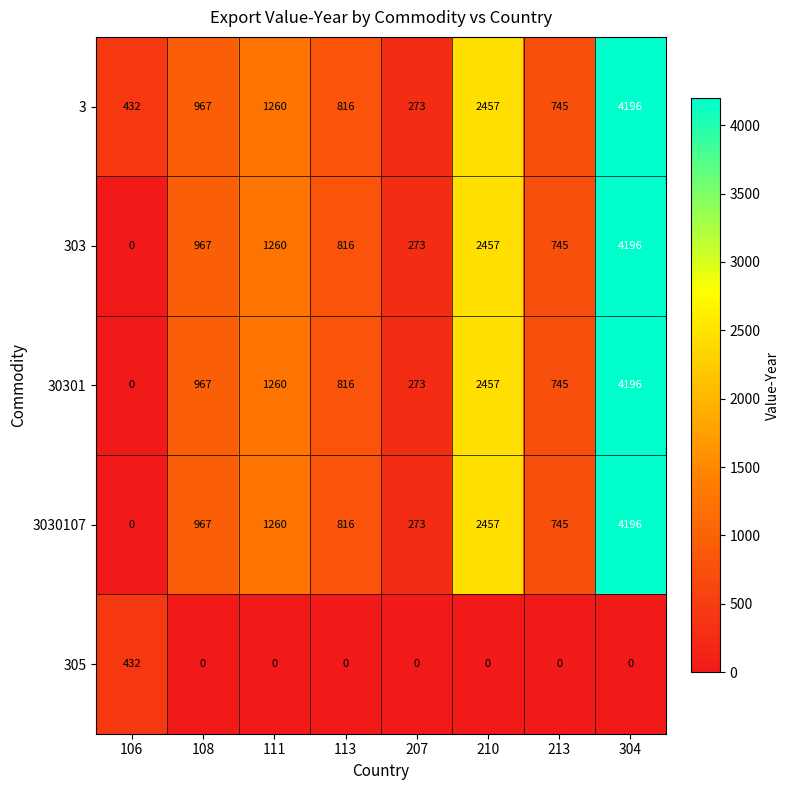

What is the maximum value shown in the chart?

4196